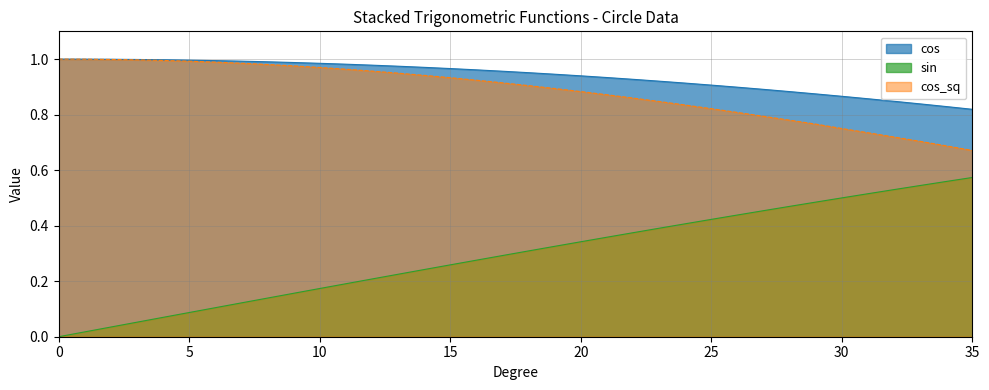

At which label does cos_sq reach its minimum?

35